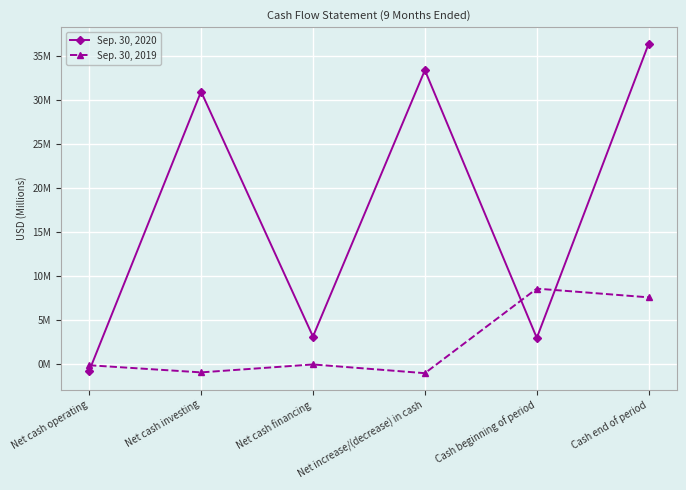

At which category does the chart reach its peak across all series?

Cash end of period